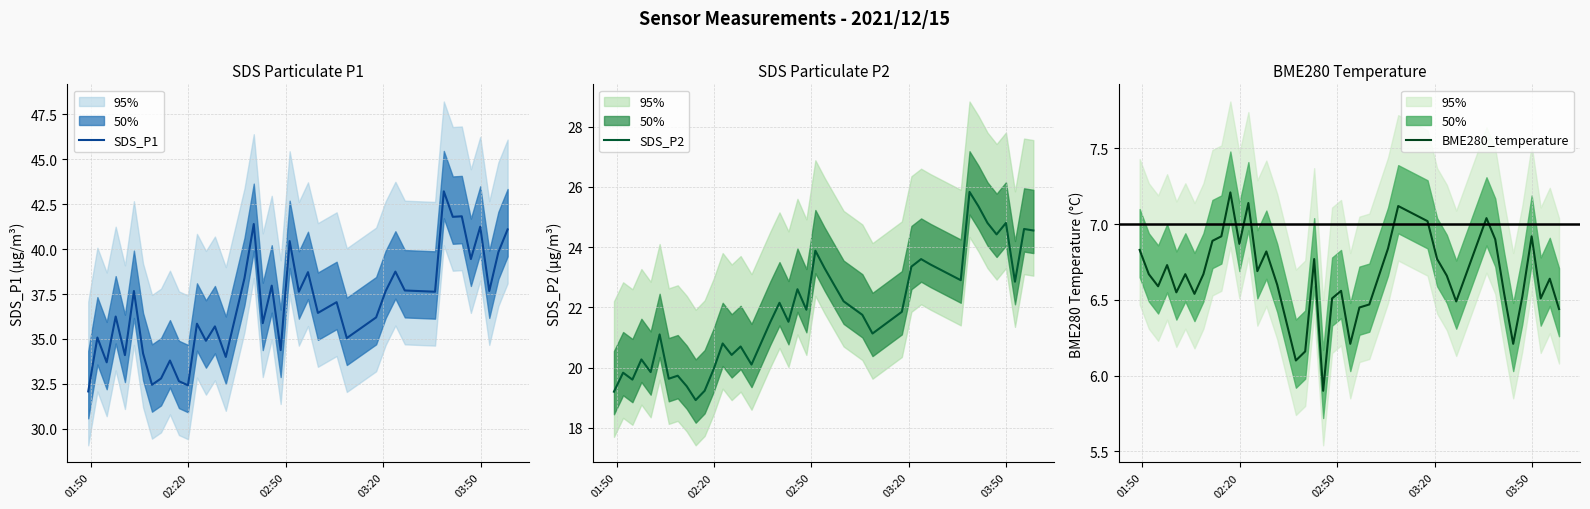

What is the highest value of the BME280_temperature series?

7.2